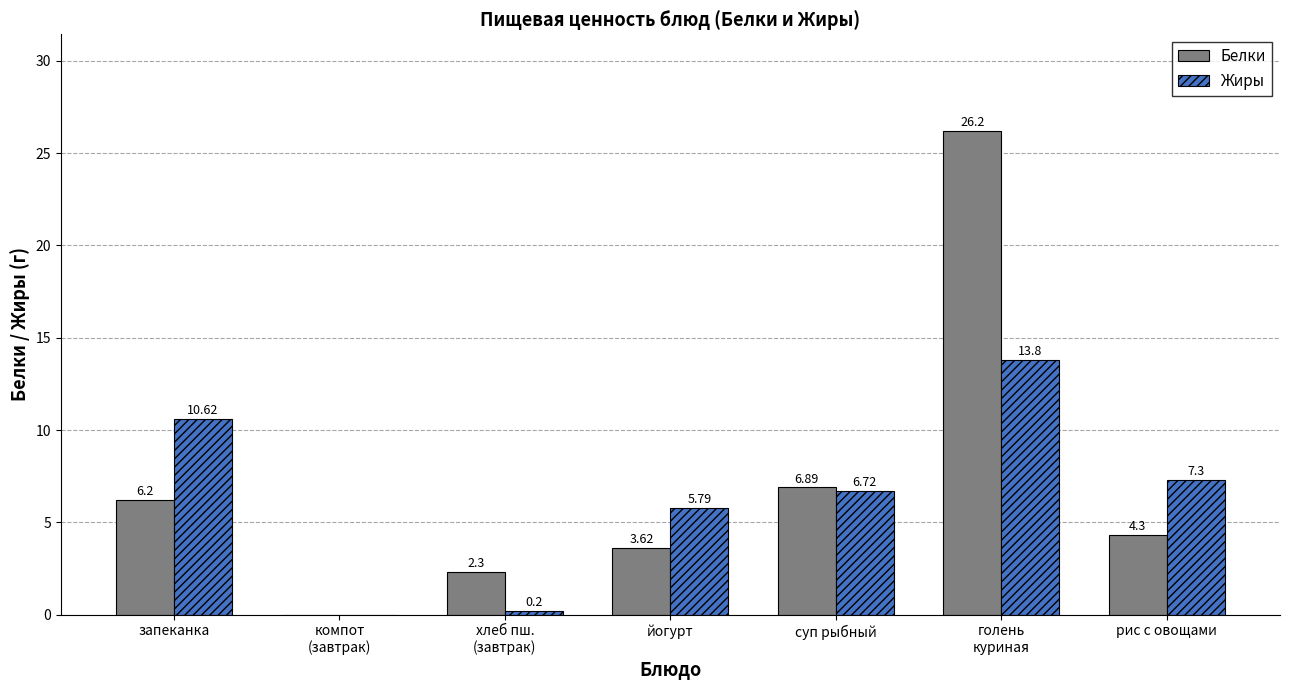

Which series has the widest spread of values?

Белки